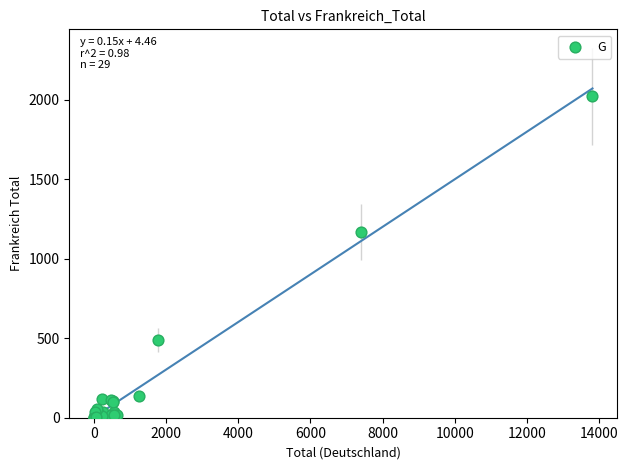

What Y value in the scatter plot is closest to 1011?

1171